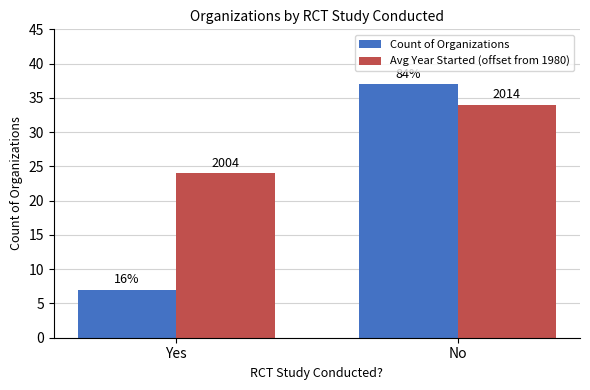

What is the sum of all Avg Year Started (offset from 1980) values?

58